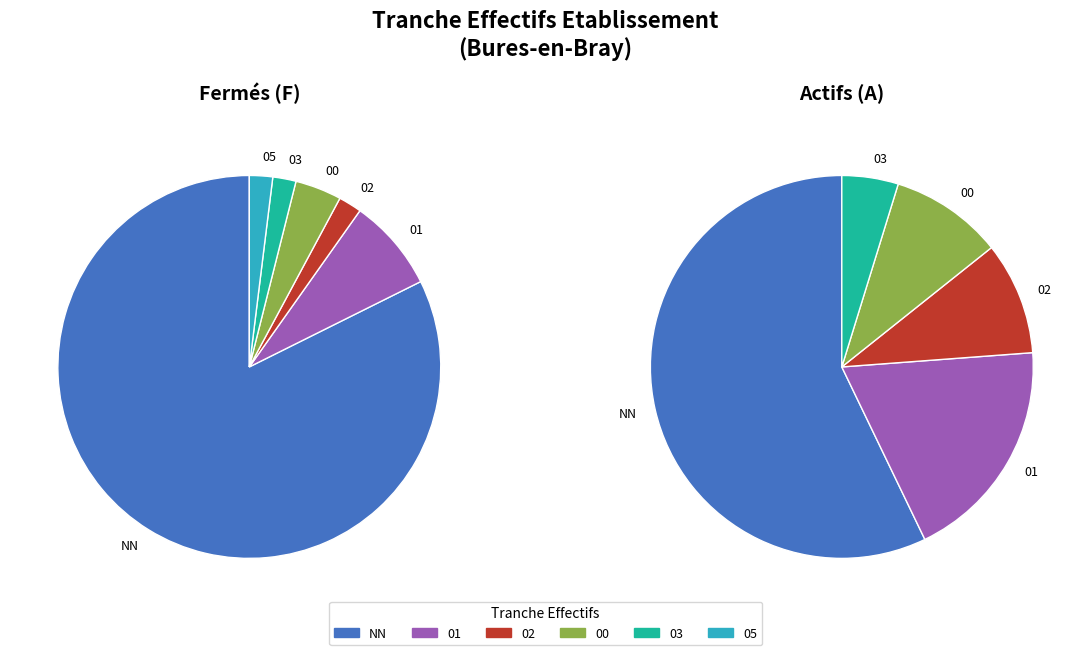

Which category has the smallest portion of the pie?

05